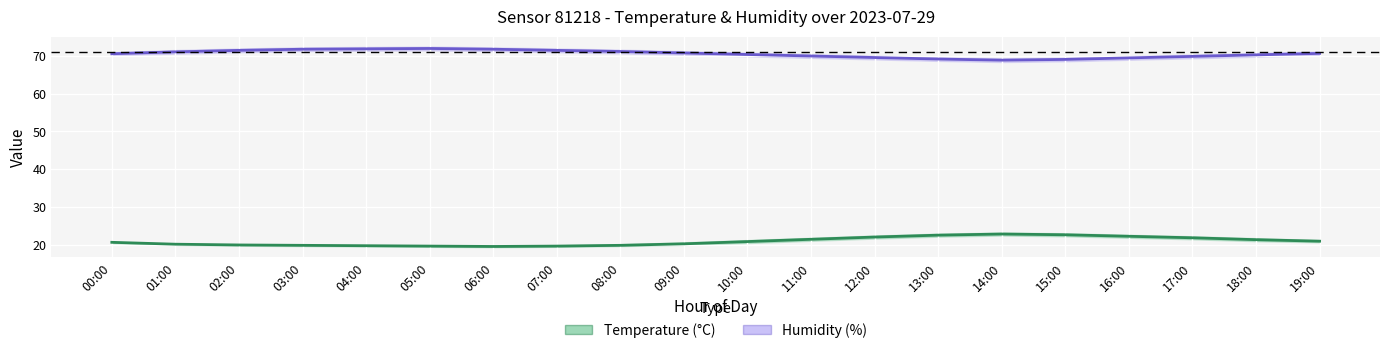

Is the value of Humidity (%) at 04:00 greater than the value of Temperature (°C) at 17:00?

Yes